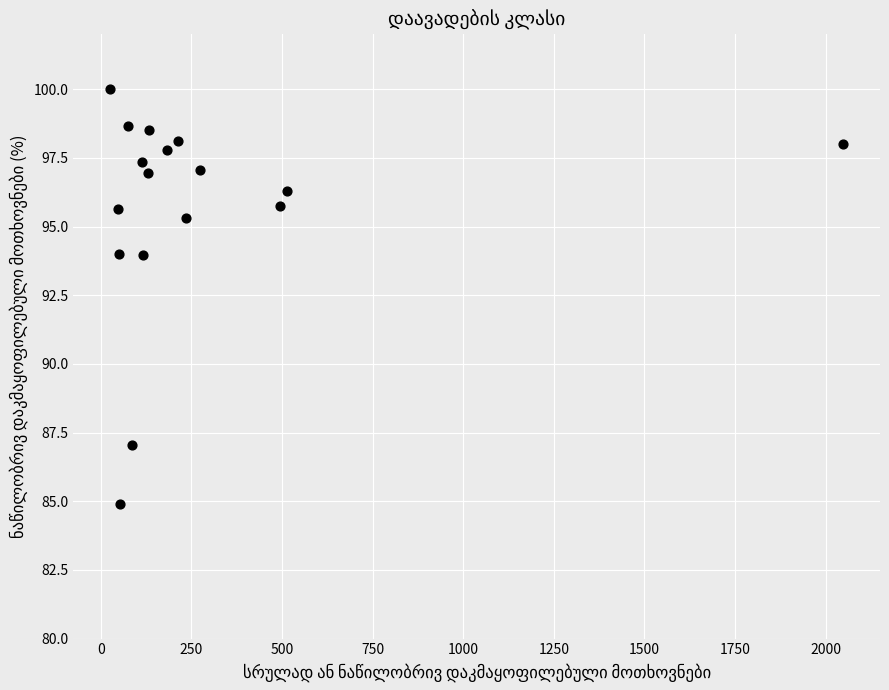

What is the range of Y values (max minus min)?

15.1